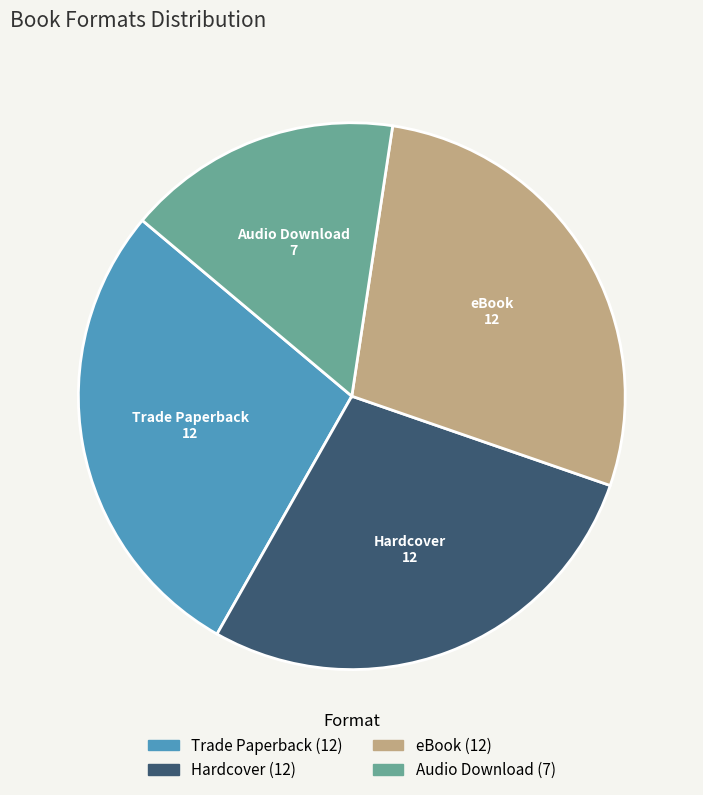

How many slices are in this pie chart?

4